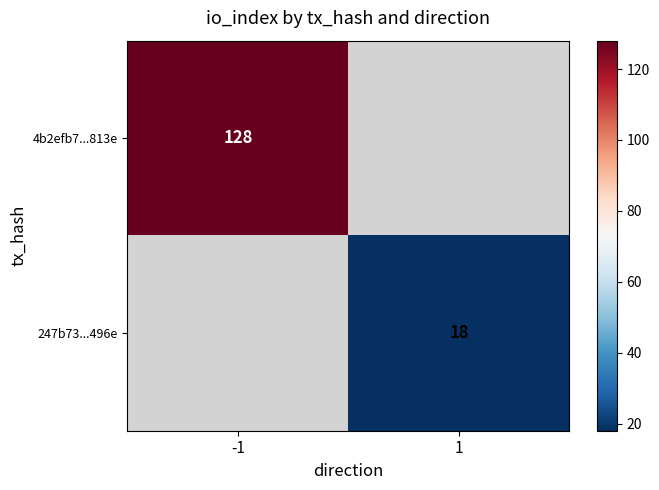

Is the value of 4b2efb7...813e at -1 greater than the value of 247b73...496e at 1?

Yes